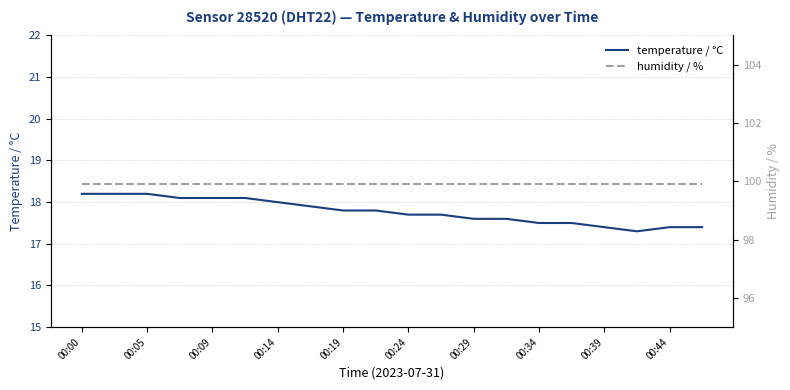

True or false: temperature / °C has a value of 8.7 at 00:44.

False